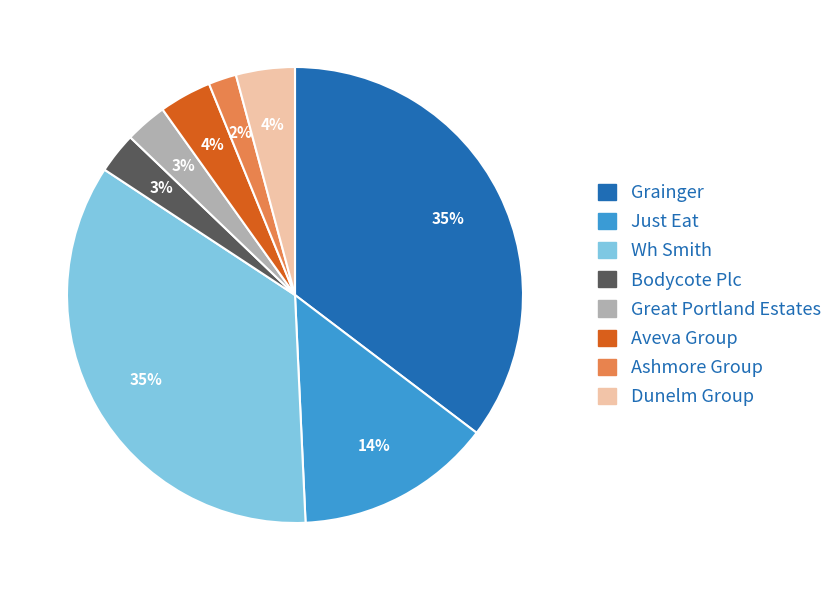

What is the ratio of the value at Just Eat to the value at Great Portland Estates?

4.7